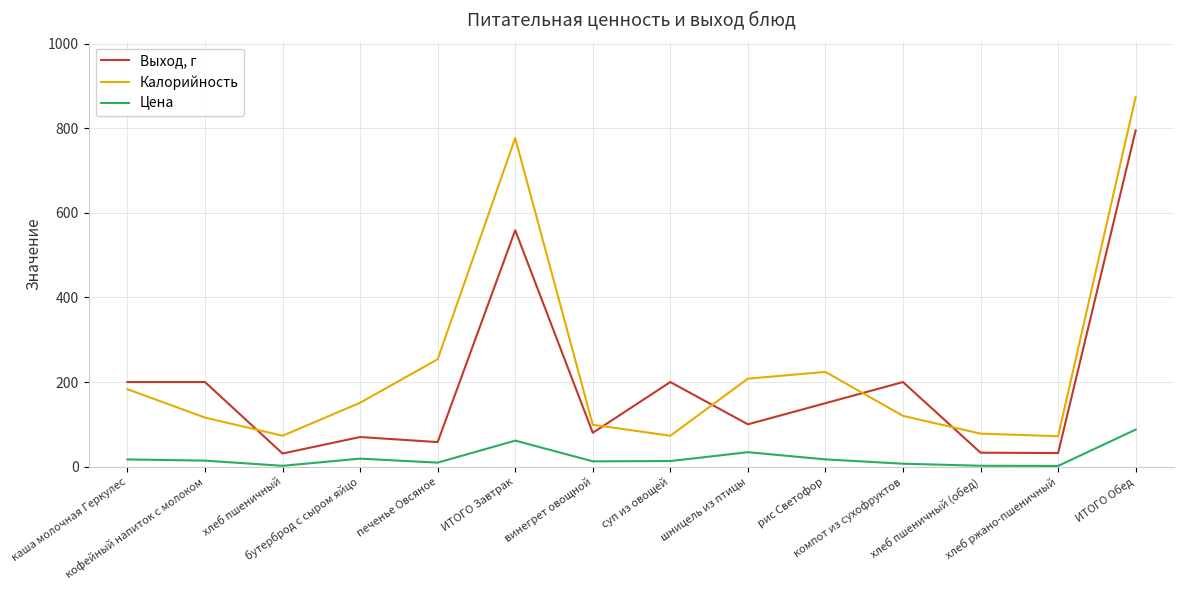

List the series in order of their peak value, lowest first.

Цена, Выход, г, Калорийность